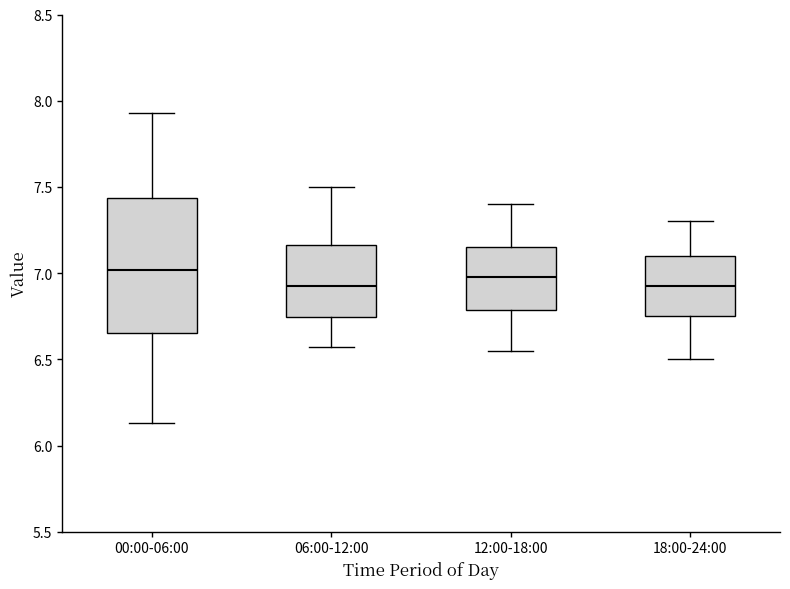

Comparing the boxes themselves (not the whiskers), which one is the tallest?

00:00-06:00